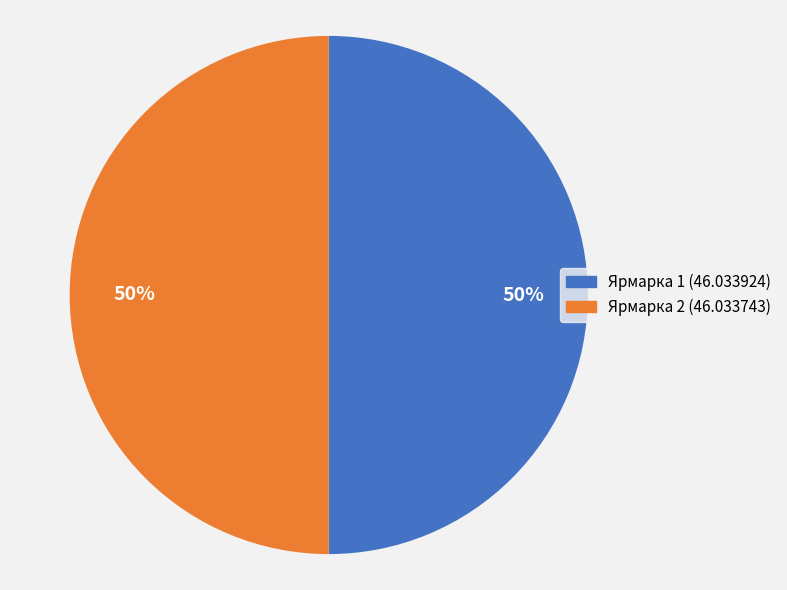

To the nearest percent, what portion does Ярмарка 1 (46.033924) represent?

50%